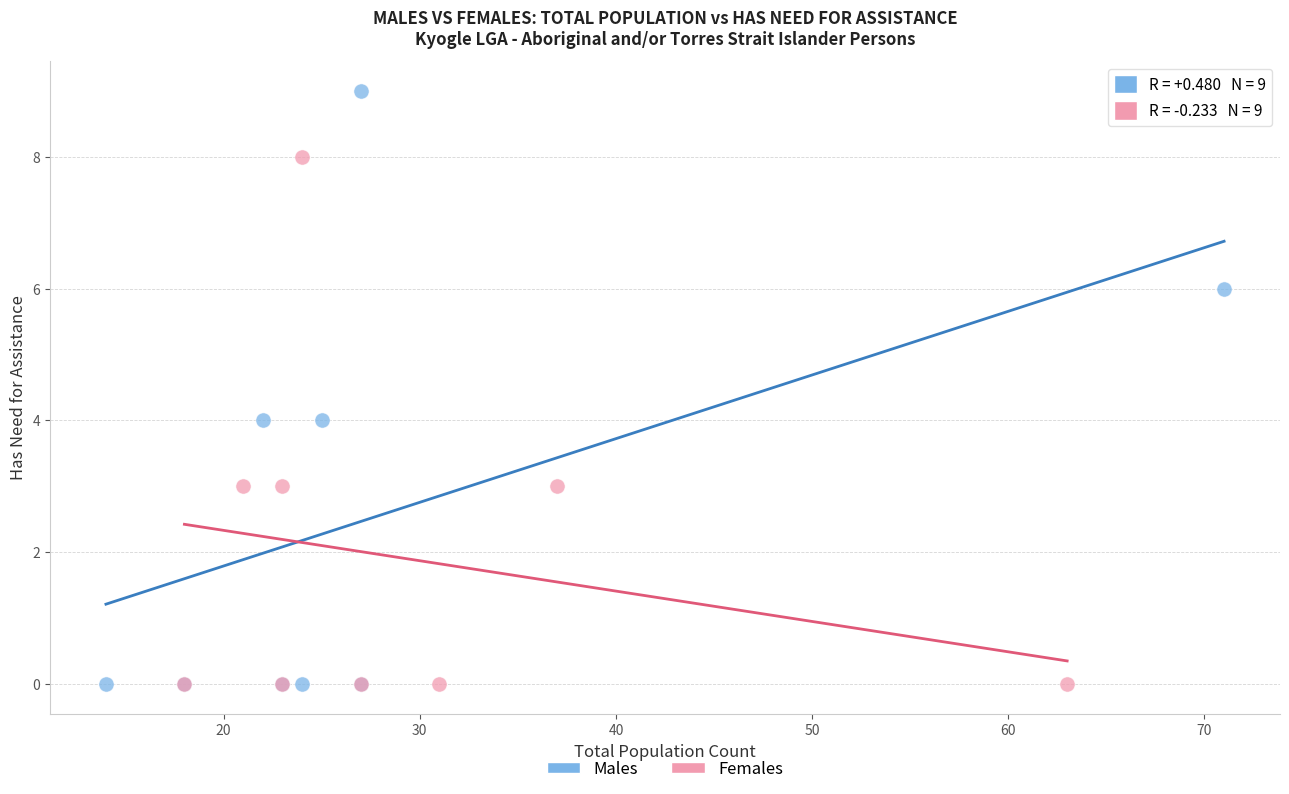

Which series reaches the maximum Y coordinate?

Males